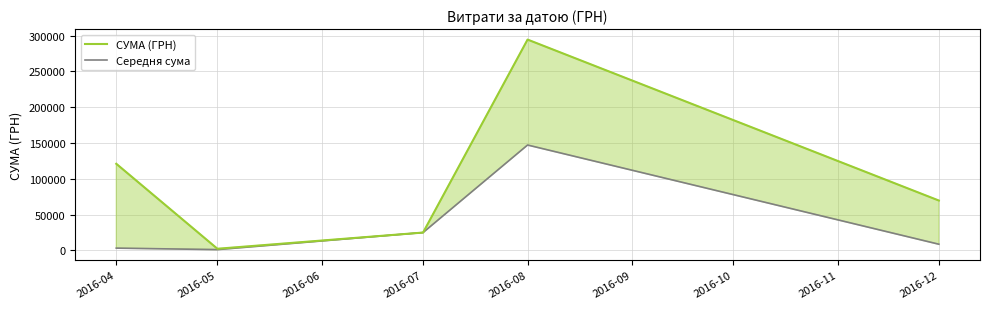

At which category does Середня сума reach its first local valley?

2016-05